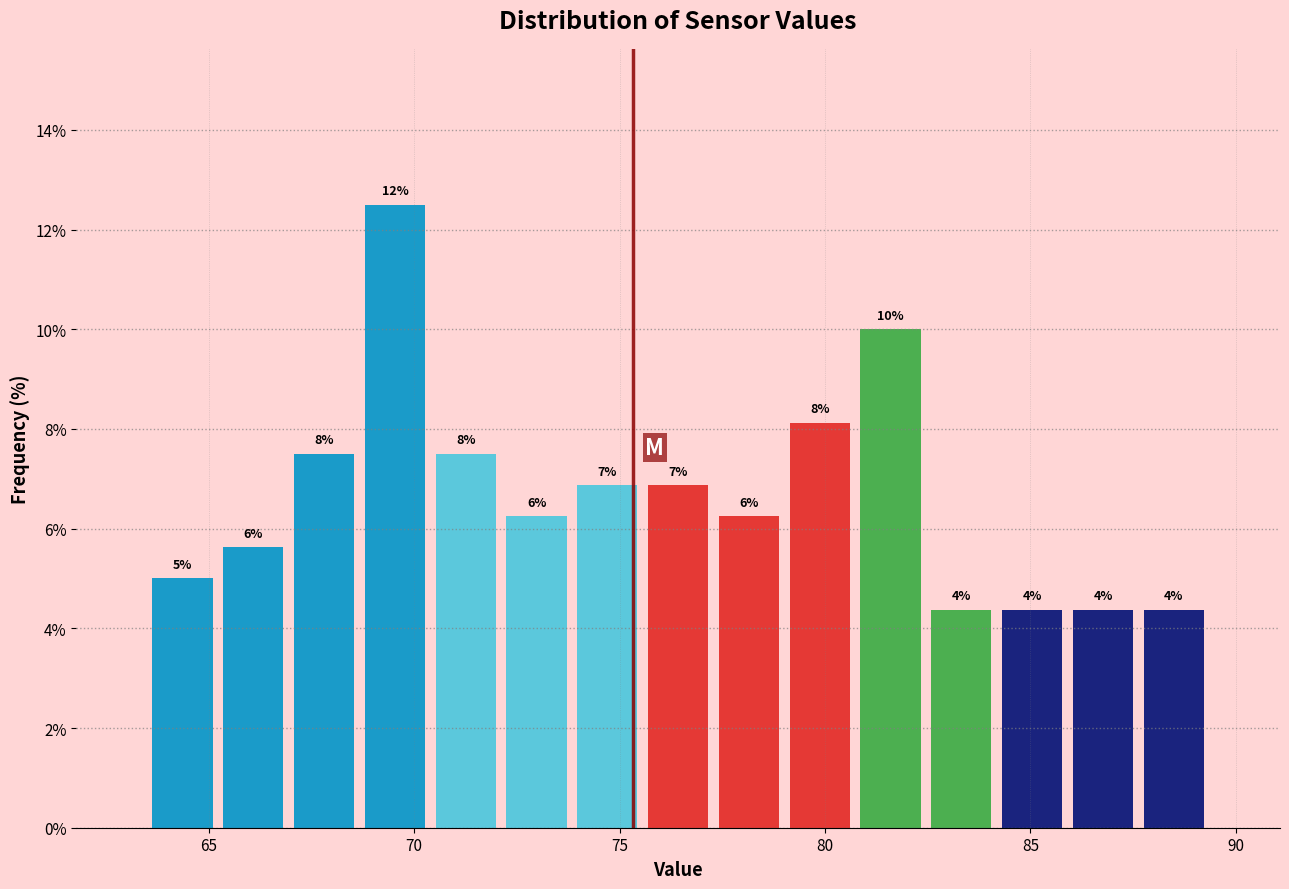

Read against the x-axis, roughly where is the centre of the tallest bar?

69.5